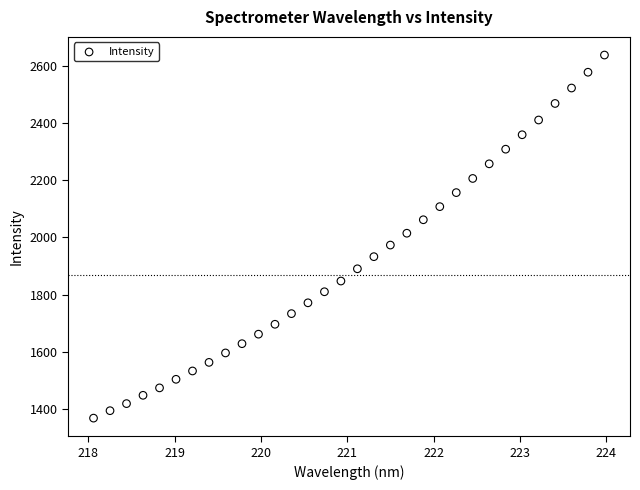

What is the range of Y values (max minus min)?

1268.2